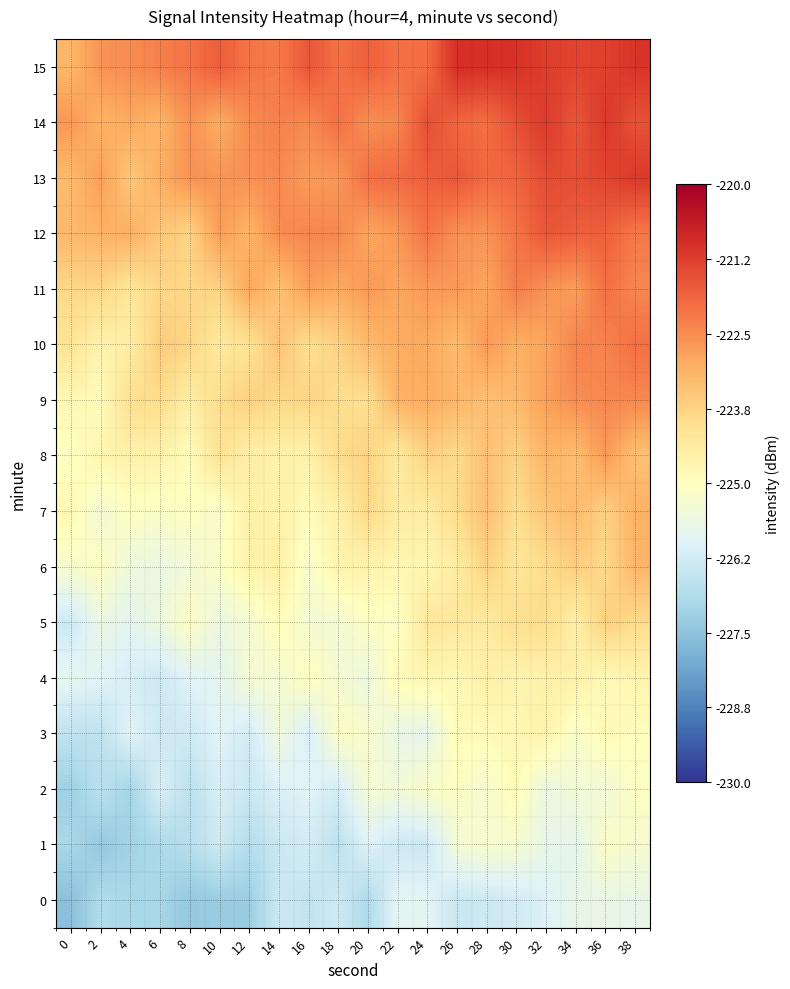

What is the minimum value shown in the chart?

-227.6